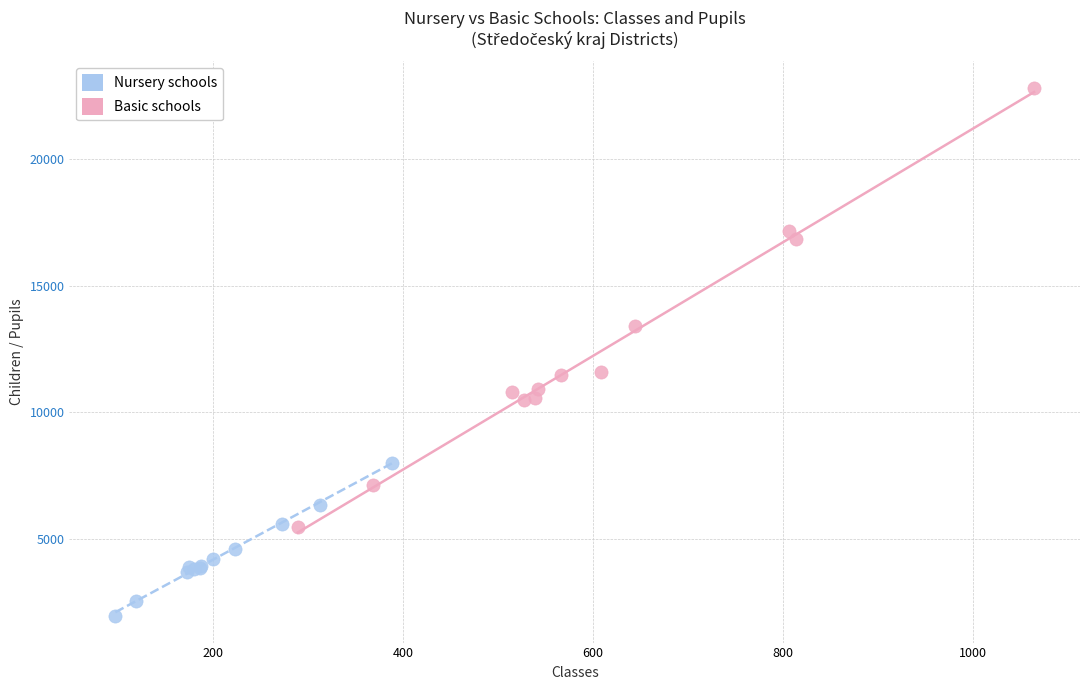

Which series reaches the minimum Y coordinate?

Nursery schools